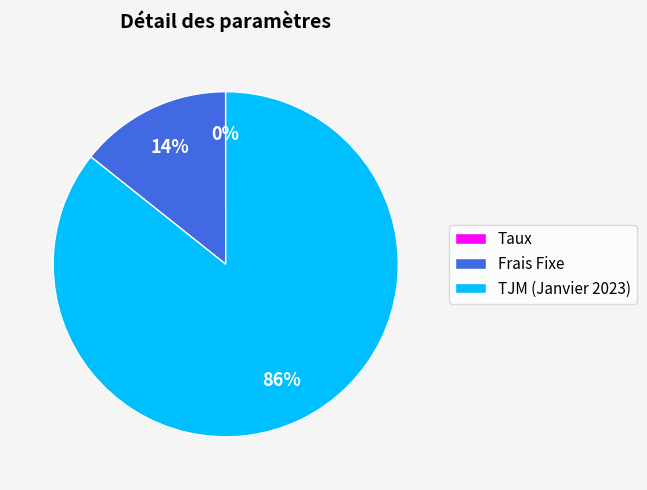

Which category has the biggest portion of the pie?

TJM (Janvier 2023)